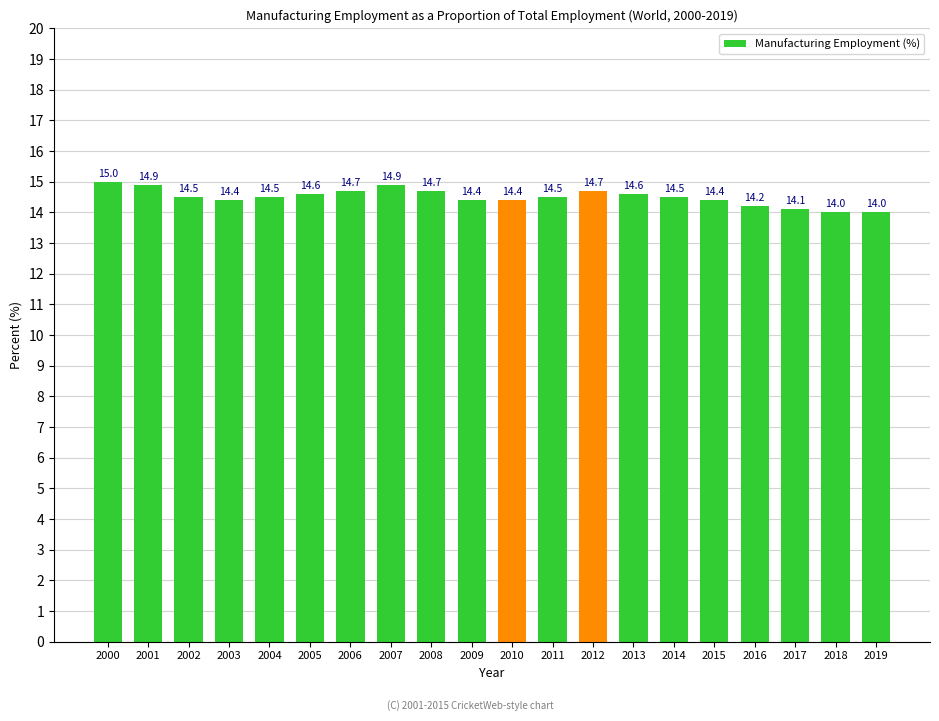

What is the sum of the values at 2015 and 2013?

29.0